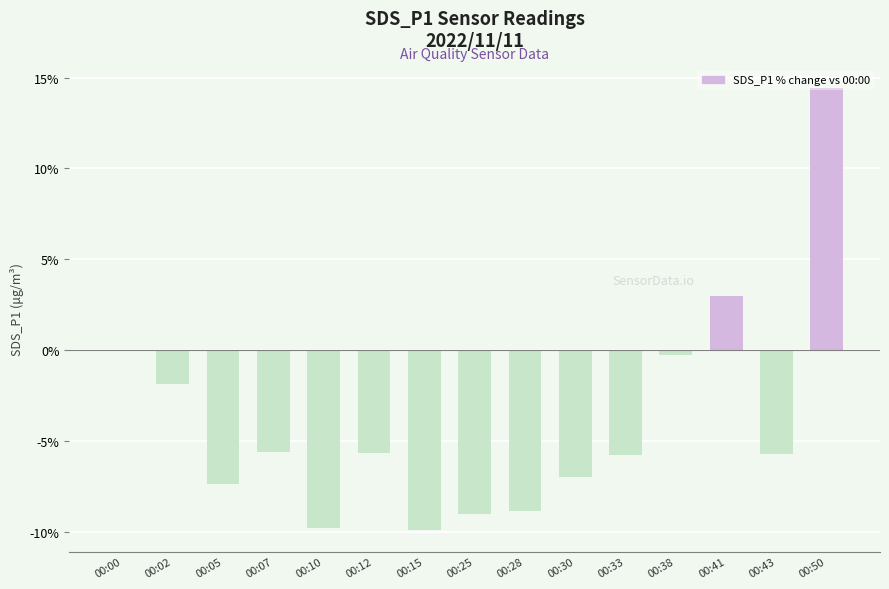

Is it true that the value at 00:05 is -7.4?

True